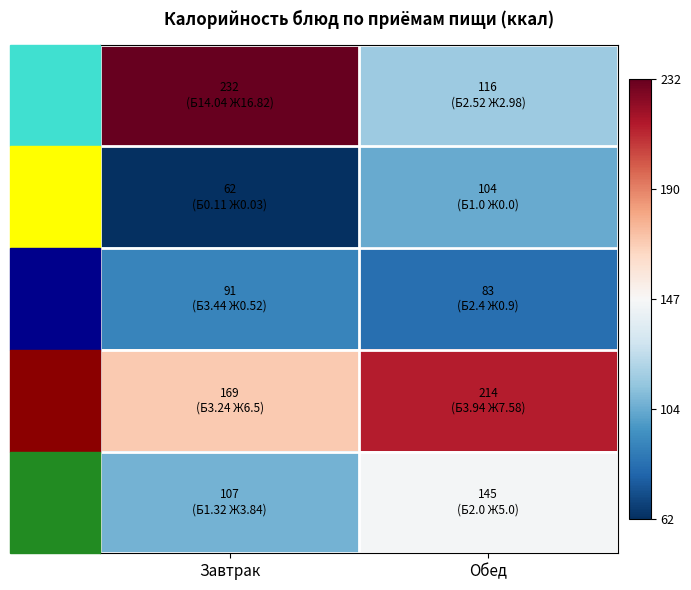

Reading right to left, what are all the values shown in this chart?

гор.блюдо: Обед=-0.4	Завтрак=1.0
напиток: Обед=-0.5	Завтрак=-1.0
хлеб: Обед=-0.8	Завтрак=-0.7
гарнир: Обед=0.8	Завтрак=0.3
сладкое: Обед=-0.0	Завтрак=-0.5